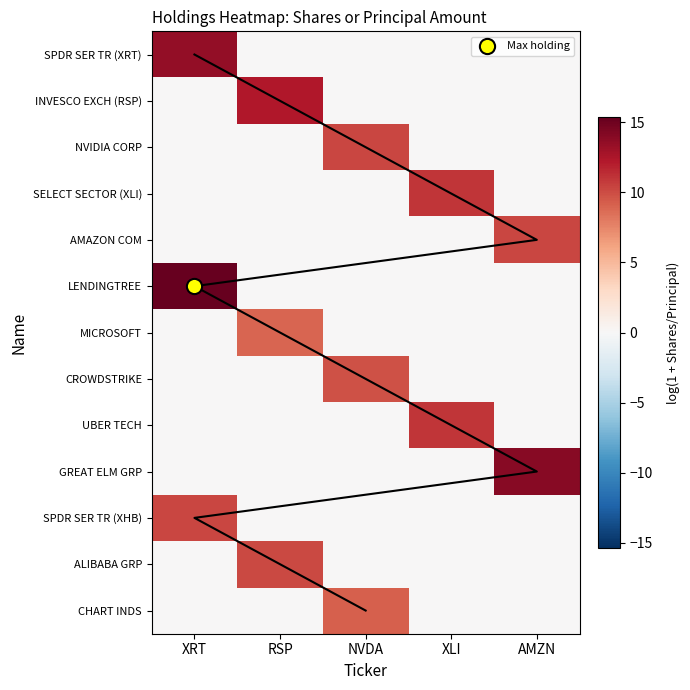

Is the value of INVESCO EXCH (RSP) at AMZN greater than the value of CHART INDS at XRT?

No